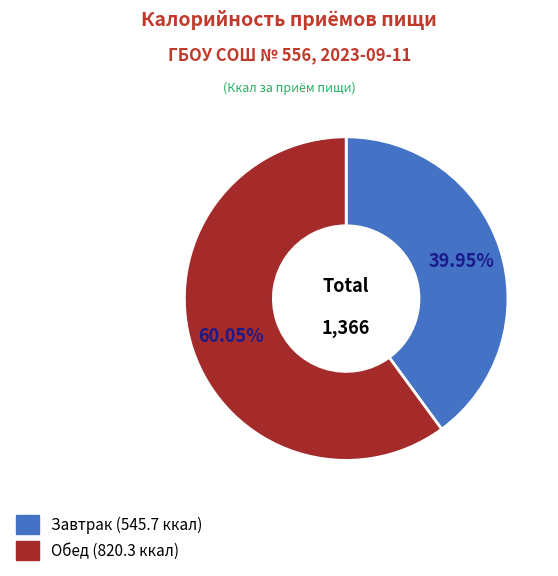

Do Завтрак and Обед together represent more than half of the pie?

Yes